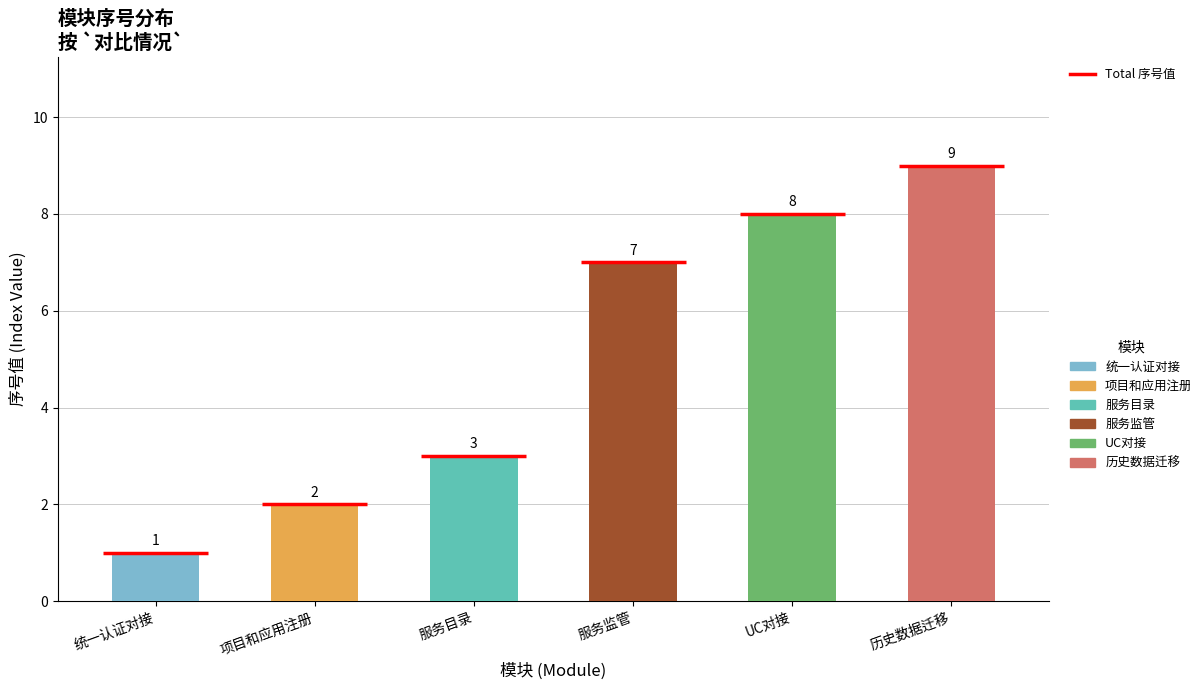

What is the minimum value shown in the chart?

1